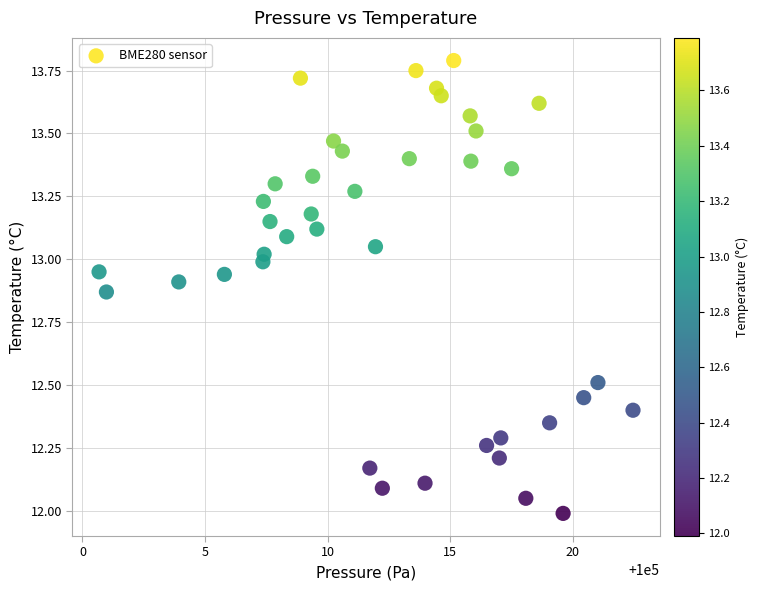

What is the range of X values (max minus min)?

21.8